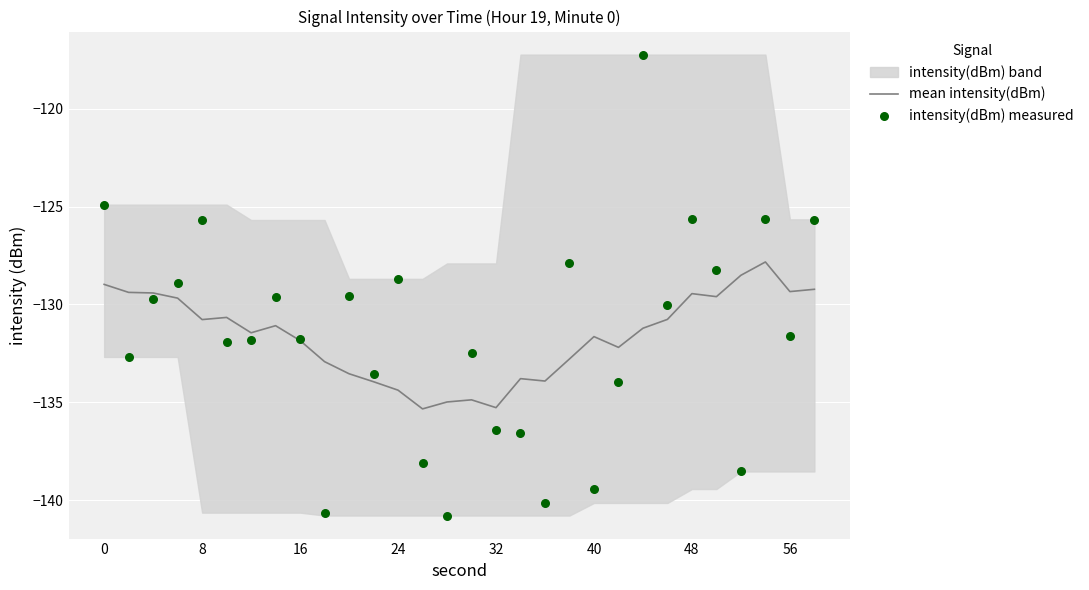

The value of mean intensity(dBm) at 8 is -130.8. True or false?

True